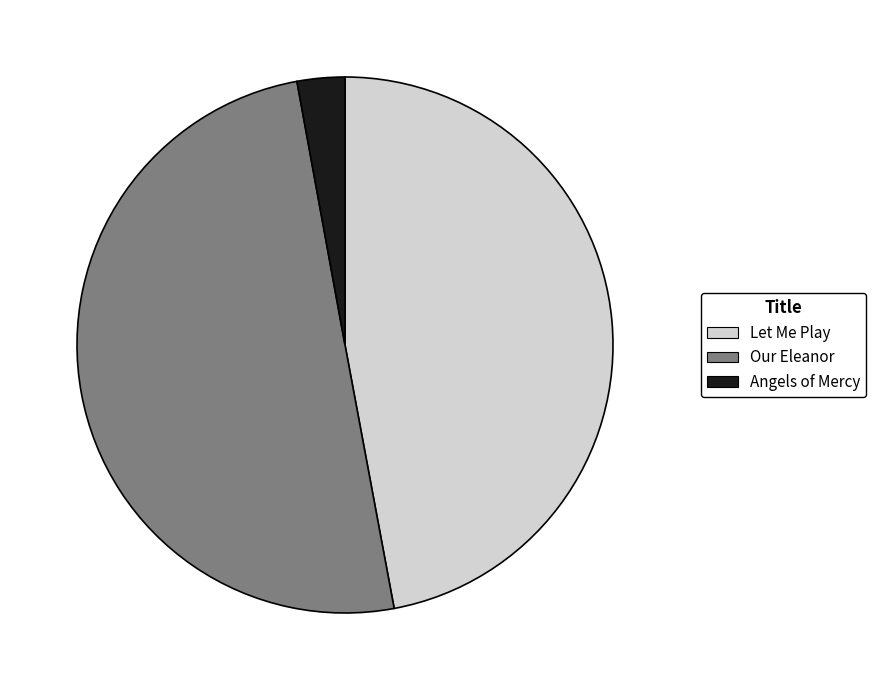

Rank the categories by value from lowest to highest.

Angels of Mercy, Let Me Play, Our Eleanor